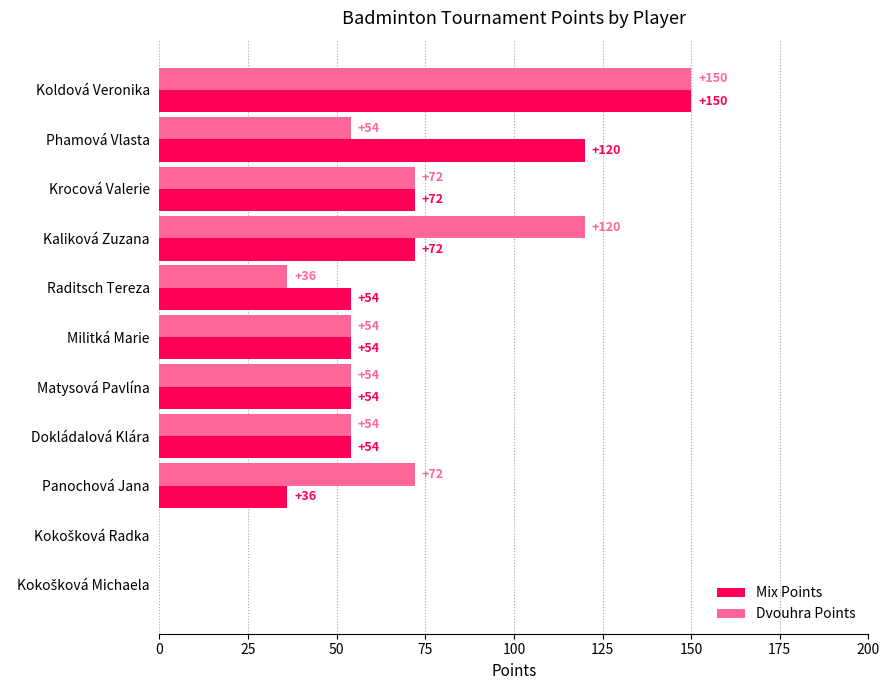

Count the Dvouhra Points values in the range 36 to 72.

7